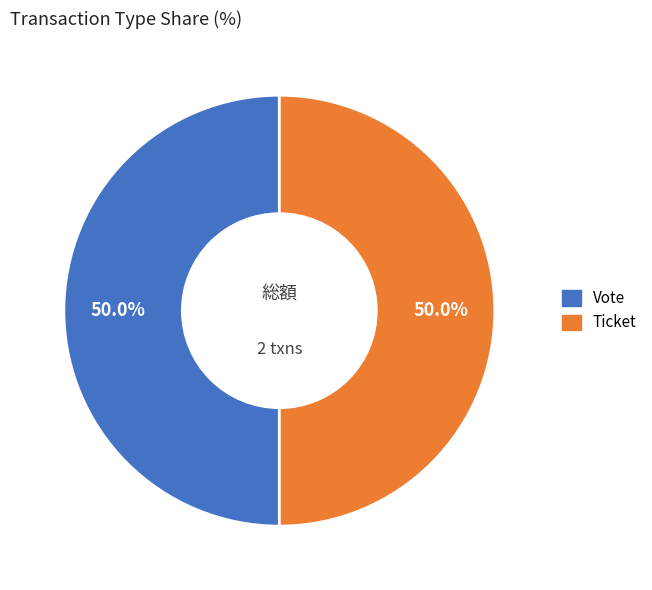

Count the number of slices in the pie.

2